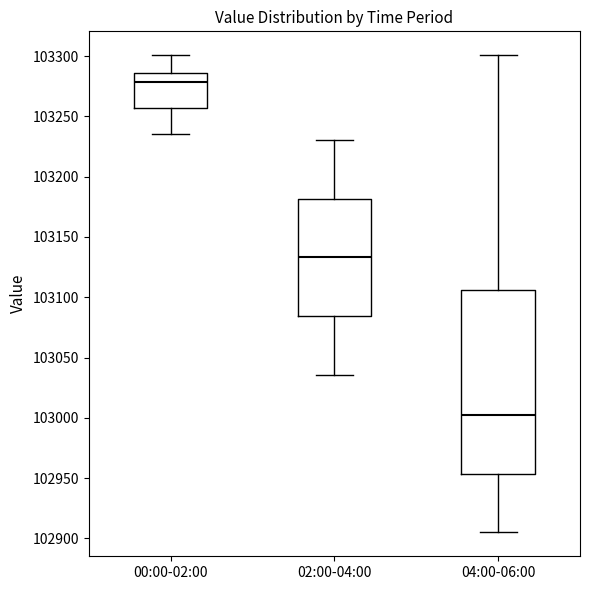

Where is the lower edge of the box for 04:00-06:00 on the y-axis? The values are not printed on the chart, so give them approximately, as read against the axis.

102955